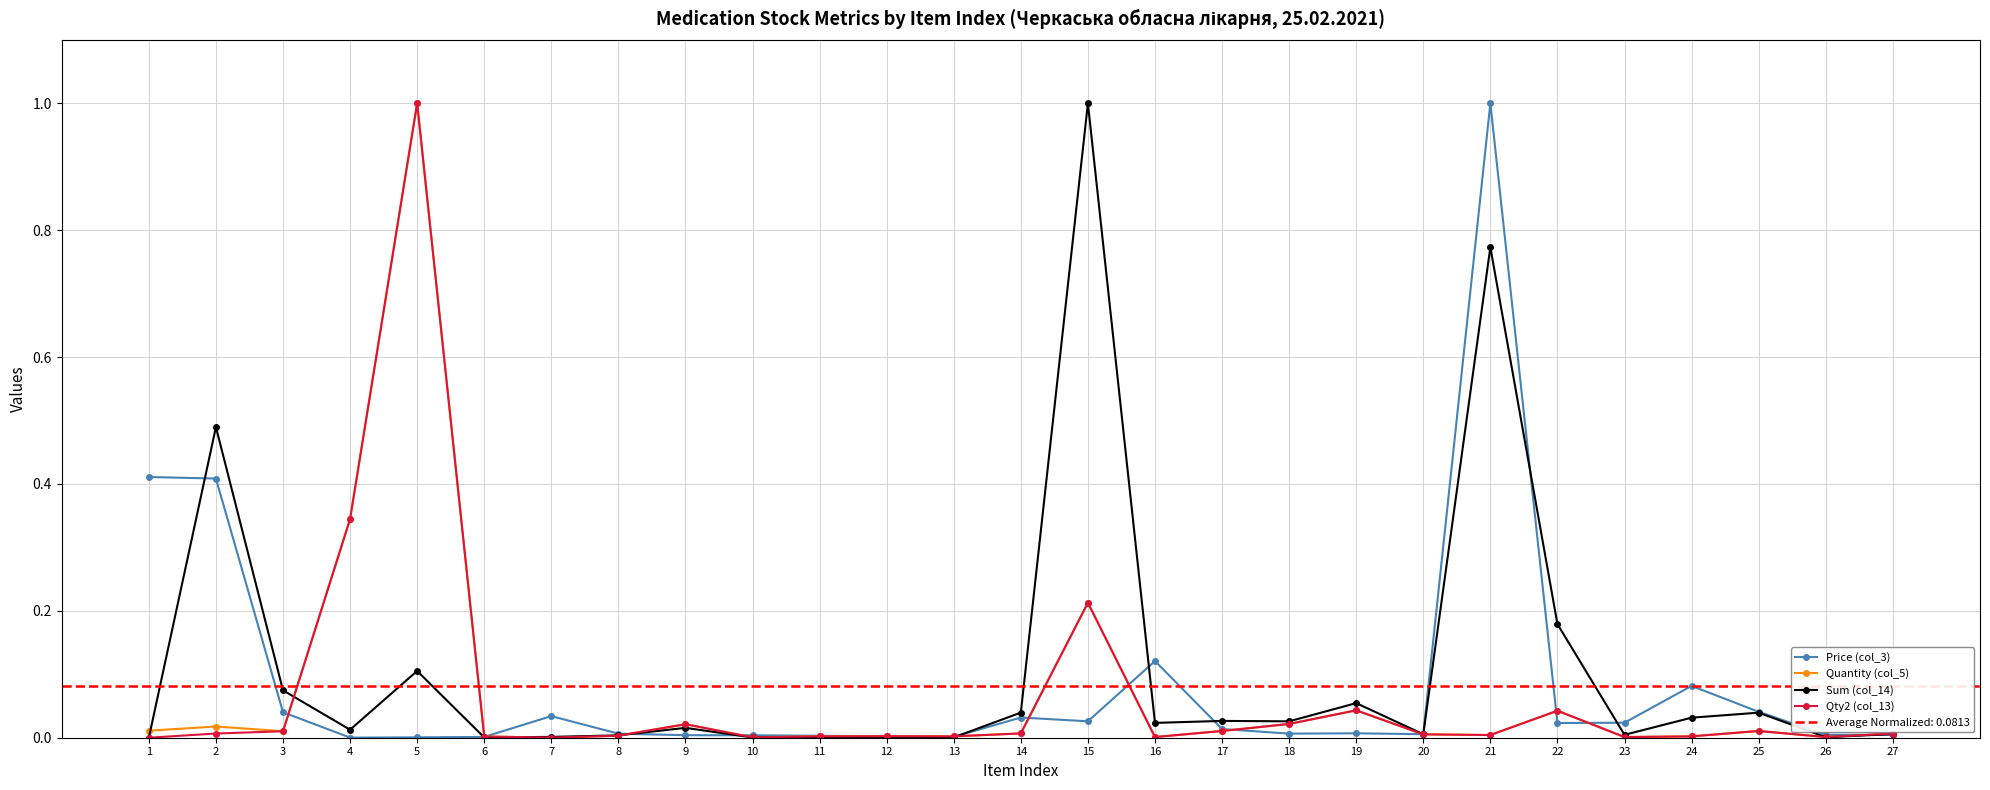

The value of Price (col_3) at 24 is 0.1. True or false?

True